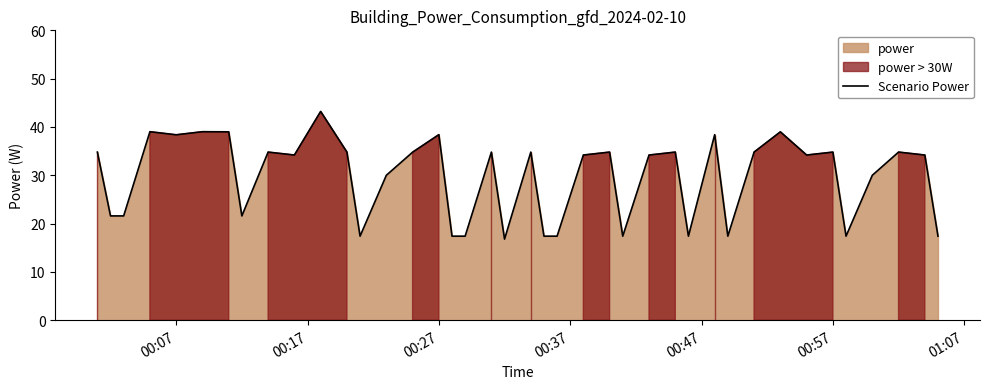

What is the highest value of the Scenario Power series?

43.2